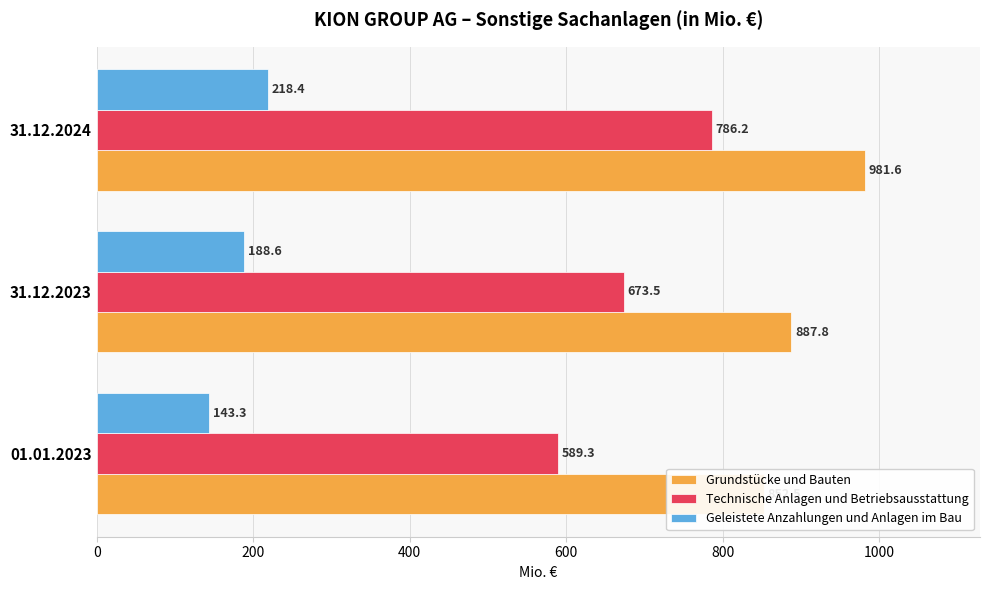

Reading right to left, transcribe all the data shown in this chart.

Grundstücke und Bauten: 981.6	887.8	852.5
Technische Anlagen und Betriebsausstattung: 786.2	673.5	589.3
Geleistete Anzahlungen und Anlagen im Bau: 218.4	188.6	143.3